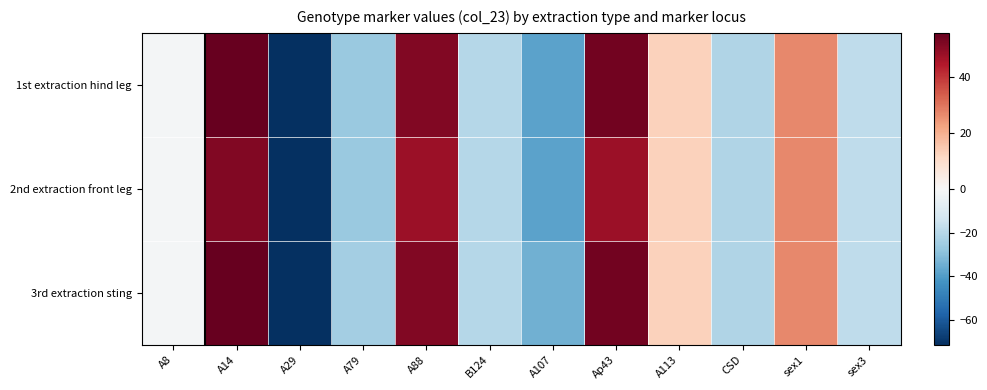

Reading left to right, extract all data points from this chart.

1st extraction hind leg: A8=-1.4	A14=55.6	A29=-71.4	A79=-26.4	A88=51.6	B124=-20.4	A107=-38.4	Ap43=53.6	A113=12.6	CSD=-21.4	sex1=26.6	sex3=-18.4
2nd extraction front leg: A8=-1.4	A14=51.6	A29=-71.4	A79=-26.4	A88=47.6	B124=-20.4	A107=-38.4	Ap43=47.6	A113=12.6	CSD=-21.4	sex1=26.6	sex3=-18.4
3rd extraction sting: A8=-1.4	A14=55.6	A29=-71.4	A79=-24.4	A88=51.6	B124=-20.4	A107=-34.4	Ap43=53.6	A113=12.6	CSD=-21.4	sex1=26.6	sex3=-18.4